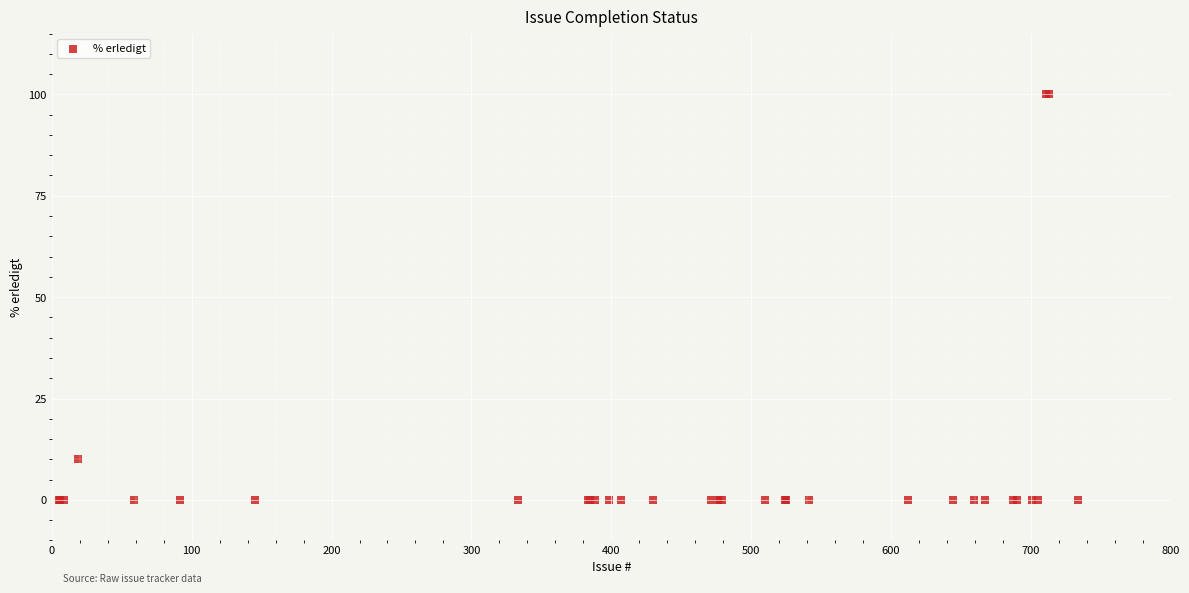

What Y value in the scatter plot is closest to 50?

10